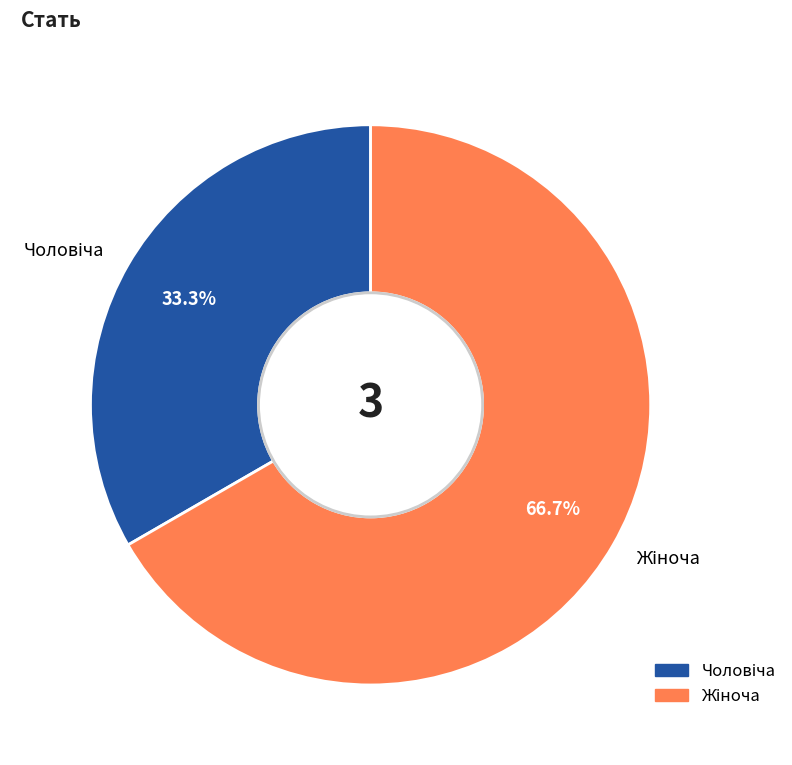

To the nearest percent, what is the average slice percentage?

50%